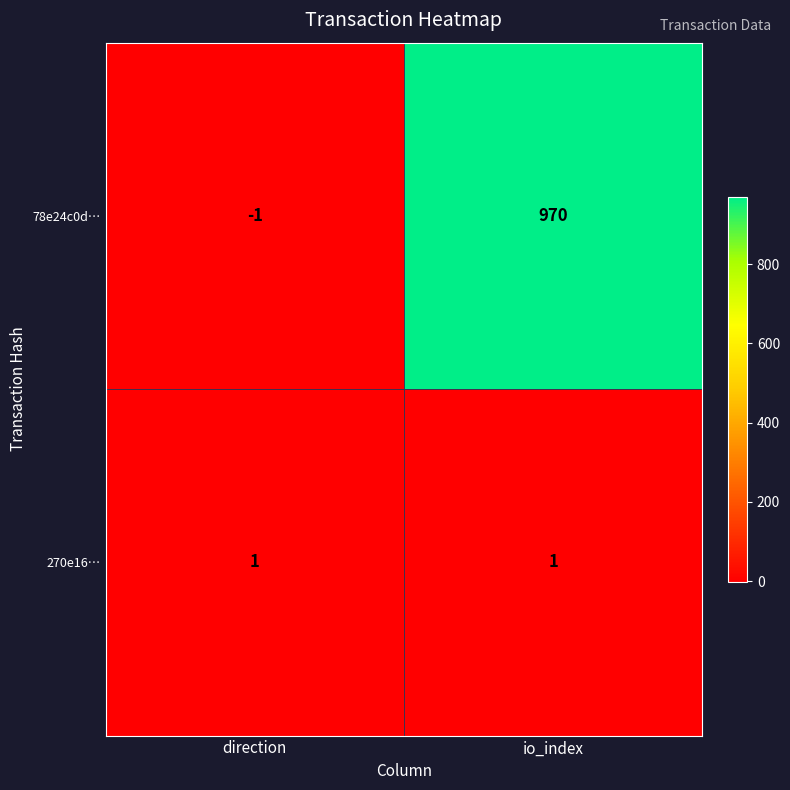

List the labels in order of 78e24c0d… value, smallest first.

direction, io_index